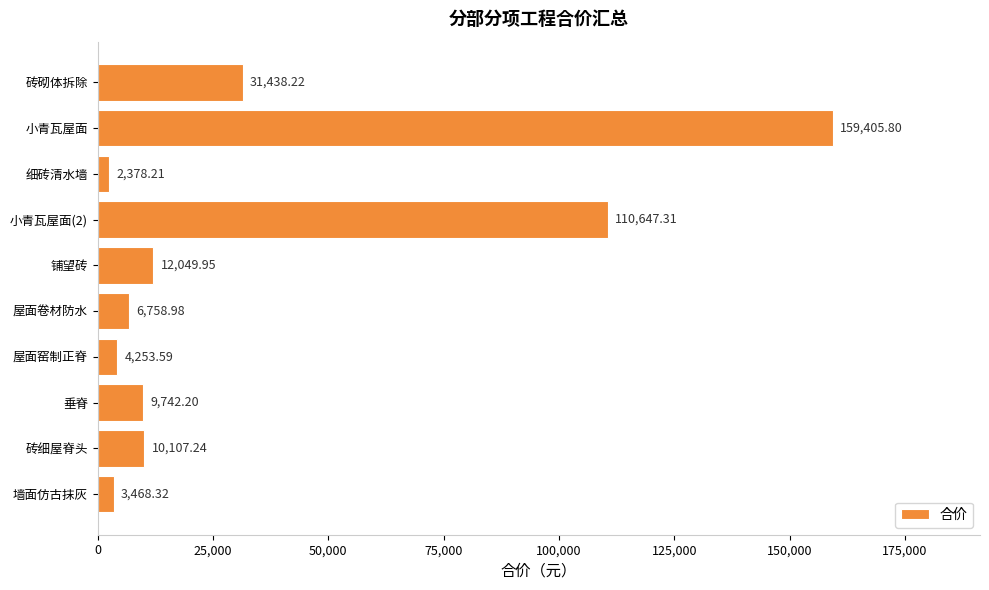

What is the label of the 3rd bar from the bottom?

垂脊